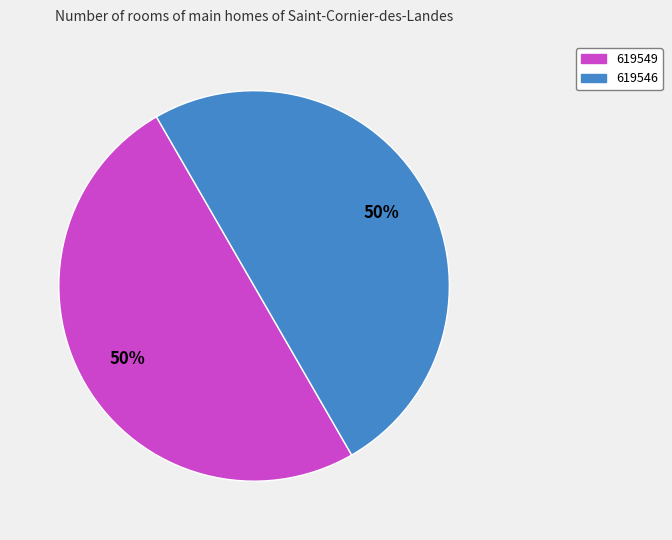

To the nearest percent, what portion does 619546 represent?

50%